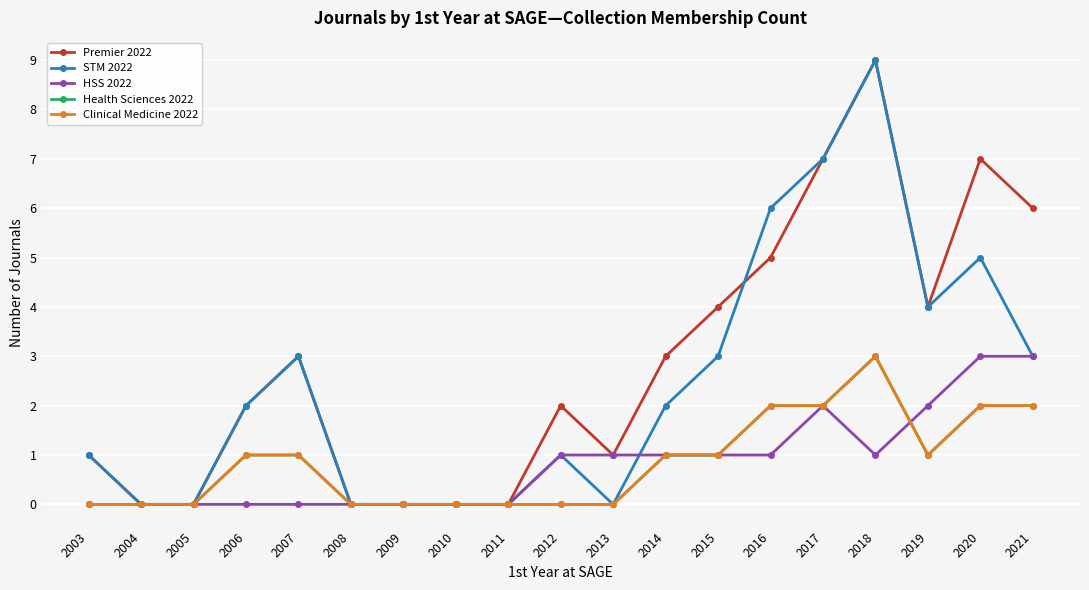

Reading left to right, transcribe all the data shown in this chart.

Premier 2022: 2003=1	2004=0	2005=0	2006=2	2007=3	2008=0	2009=0	2010=0	2011=0	2012=2	2013=1	2014=3	2015=4	2016=5	2017=7	2018=9	2019=4	2020=7	2021=6
STM 2022: 2003=1	2004=0	2005=0	2006=2	2007=3	2008=0	2009=0	2010=0	2011=0	2012=1	2013=0	2014=2	2015=3	2016=6	2017=7	2018=9	2019=4	2020=5	2021=3
HSS 2022: 2003=0	2004=0	2005=0	2006=0	2007=0	2008=0	2009=0	2010=0	2011=0	2012=1	2013=1	2014=1	2015=1	2016=1	2017=2	2018=1	2019=2	2020=3	2021=3
Health Sciences 2022: 2003=0	2004=0	2005=0	2006=1	2007=1	2008=0	2009=0	2010=0	2011=0	2012=0	2013=0	2014=1	2015=1	2016=2	2017=2	2018=3	2019=1	2020=2	2021=2
Clinical Medicine 2022: 2003=0	2004=0	2005=0	2006=1	2007=1	2008=0	2009=0	2010=0	2011=0	2012=0	2013=0	2014=1	2015=1	2016=2	2017=2	2018=3	2019=1	2020=2	2021=2